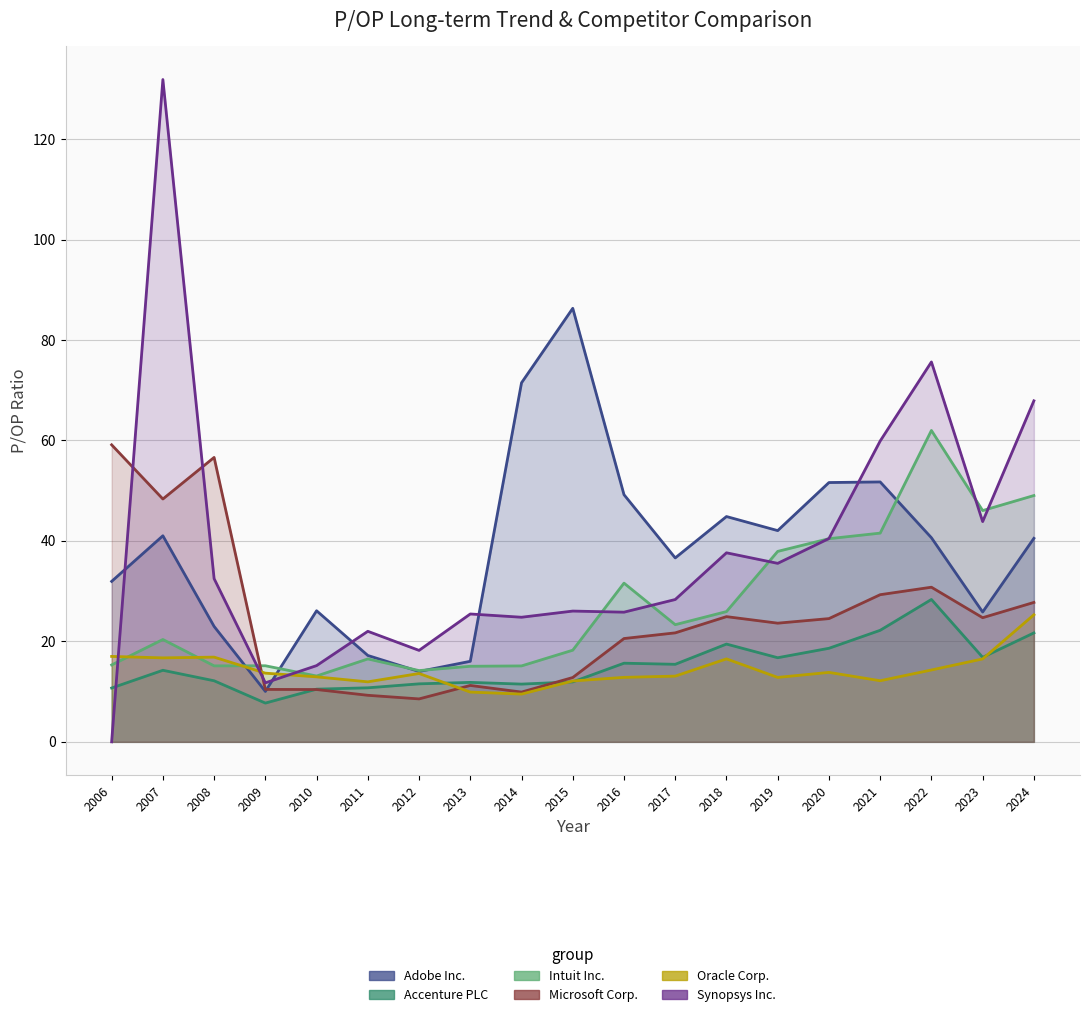

At which label does Intuit Inc. first exceed 20?

2007